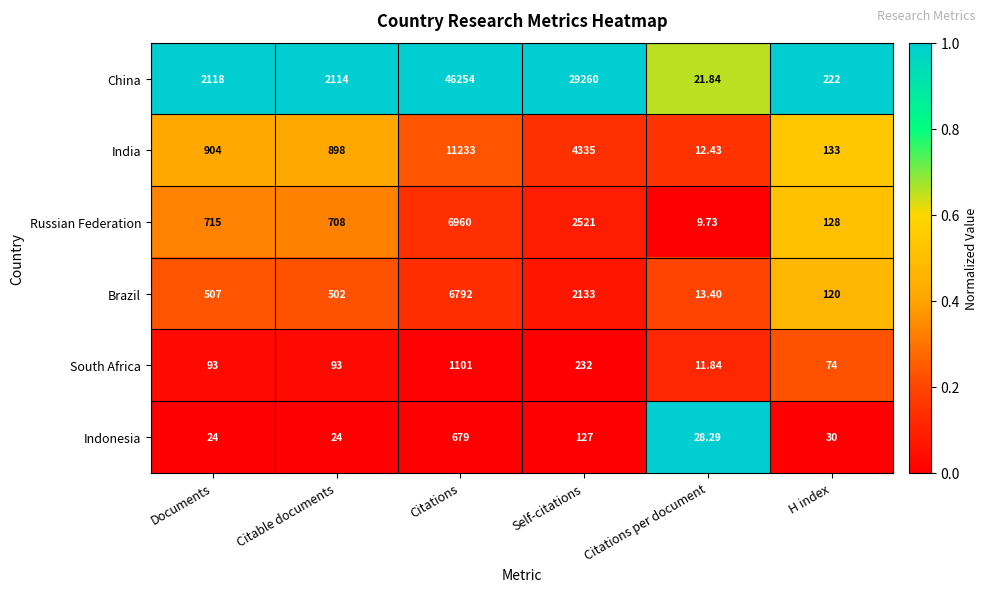

Which series has the largest total across all categories?

China